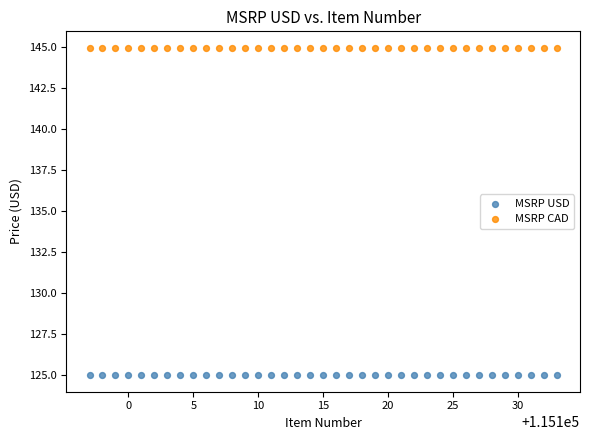

Which series reaches the maximum Y coordinate?

MSRP CAD